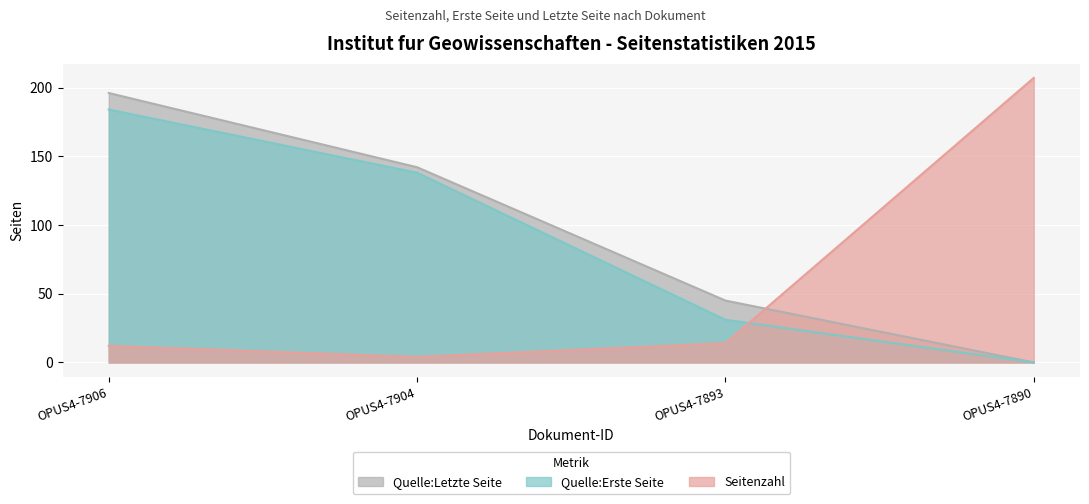

Which series has the largest total across all categories?

Quelle:Letzte Seite